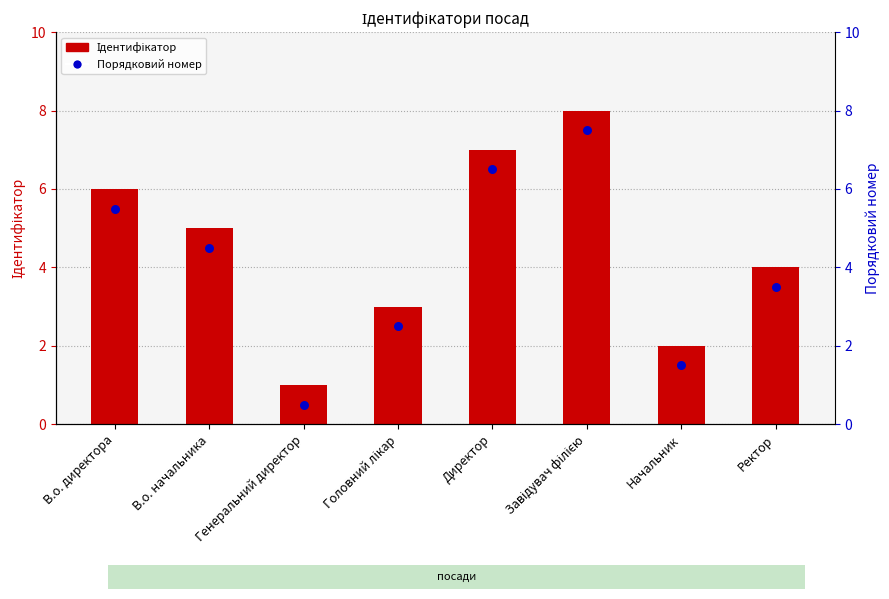

Which series has the largest Y range (max minus min)?

Ідентифікатор